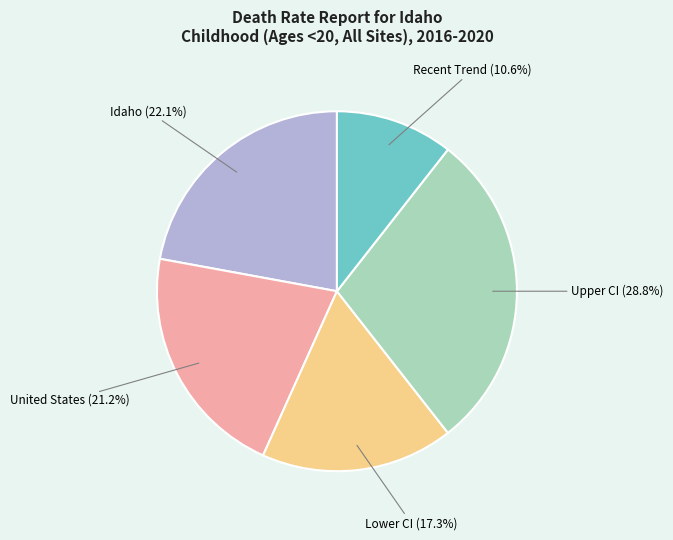

How many segments does this pie chart have?

5